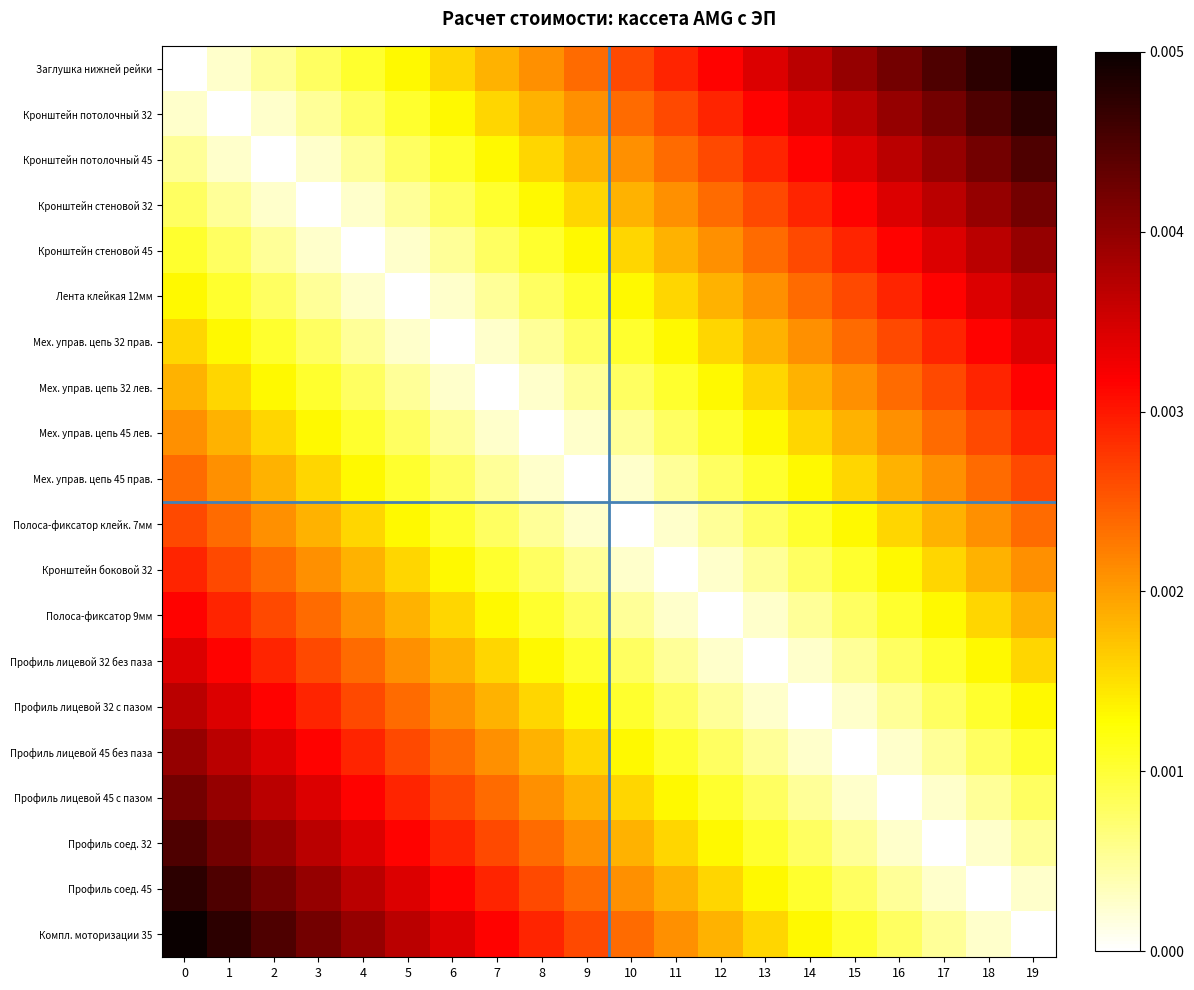

Count the number of data series in this chart.

20